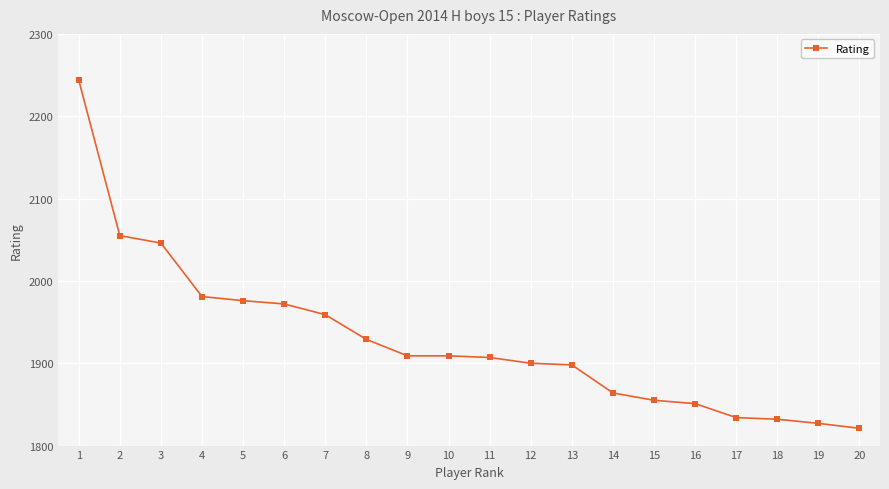

Where is the data nearest to the value 2032?

3